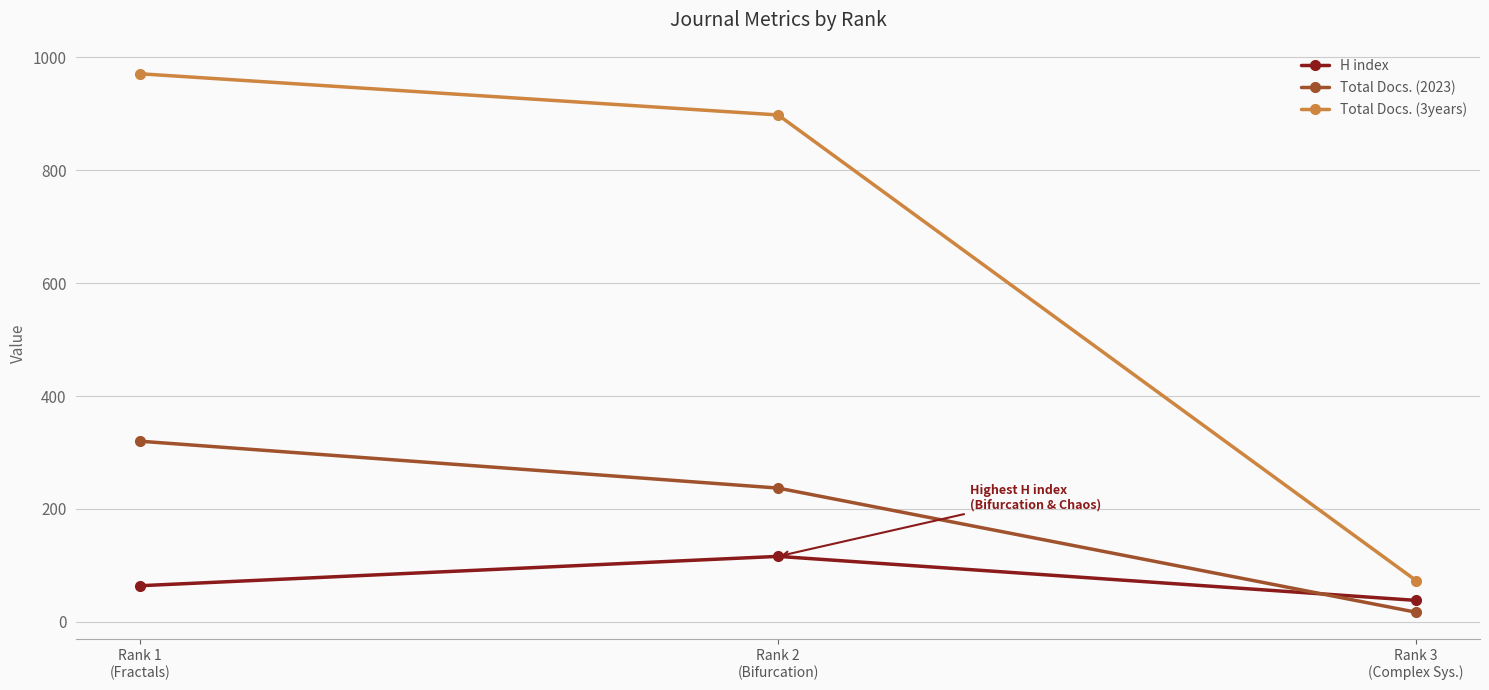

What is the maximum value for Total Docs. (3years)?

971